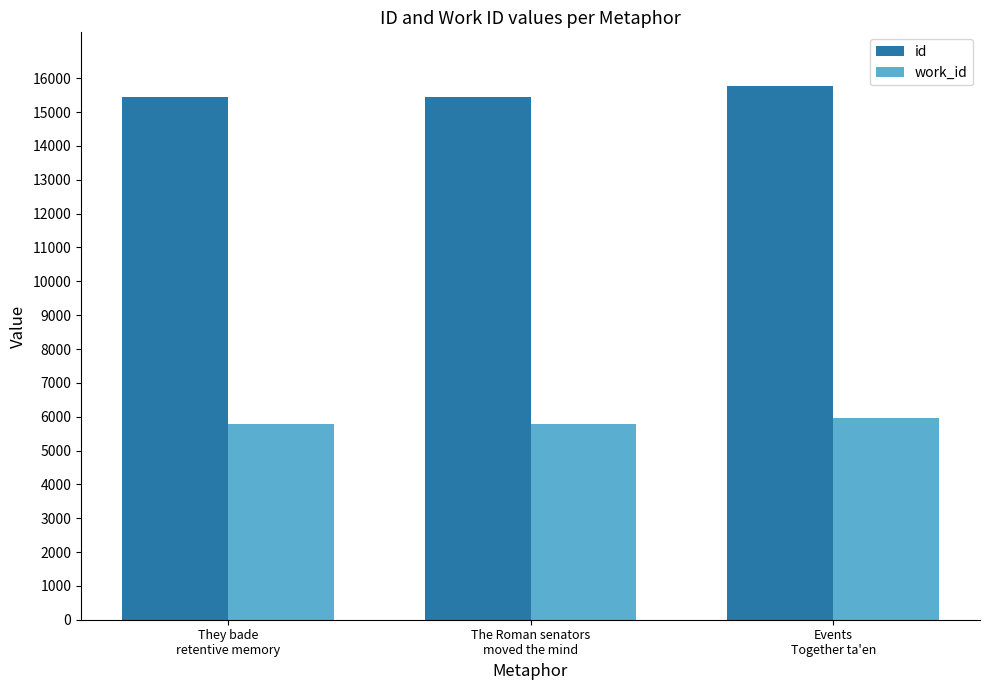

What is the smallest value displayed?

5787